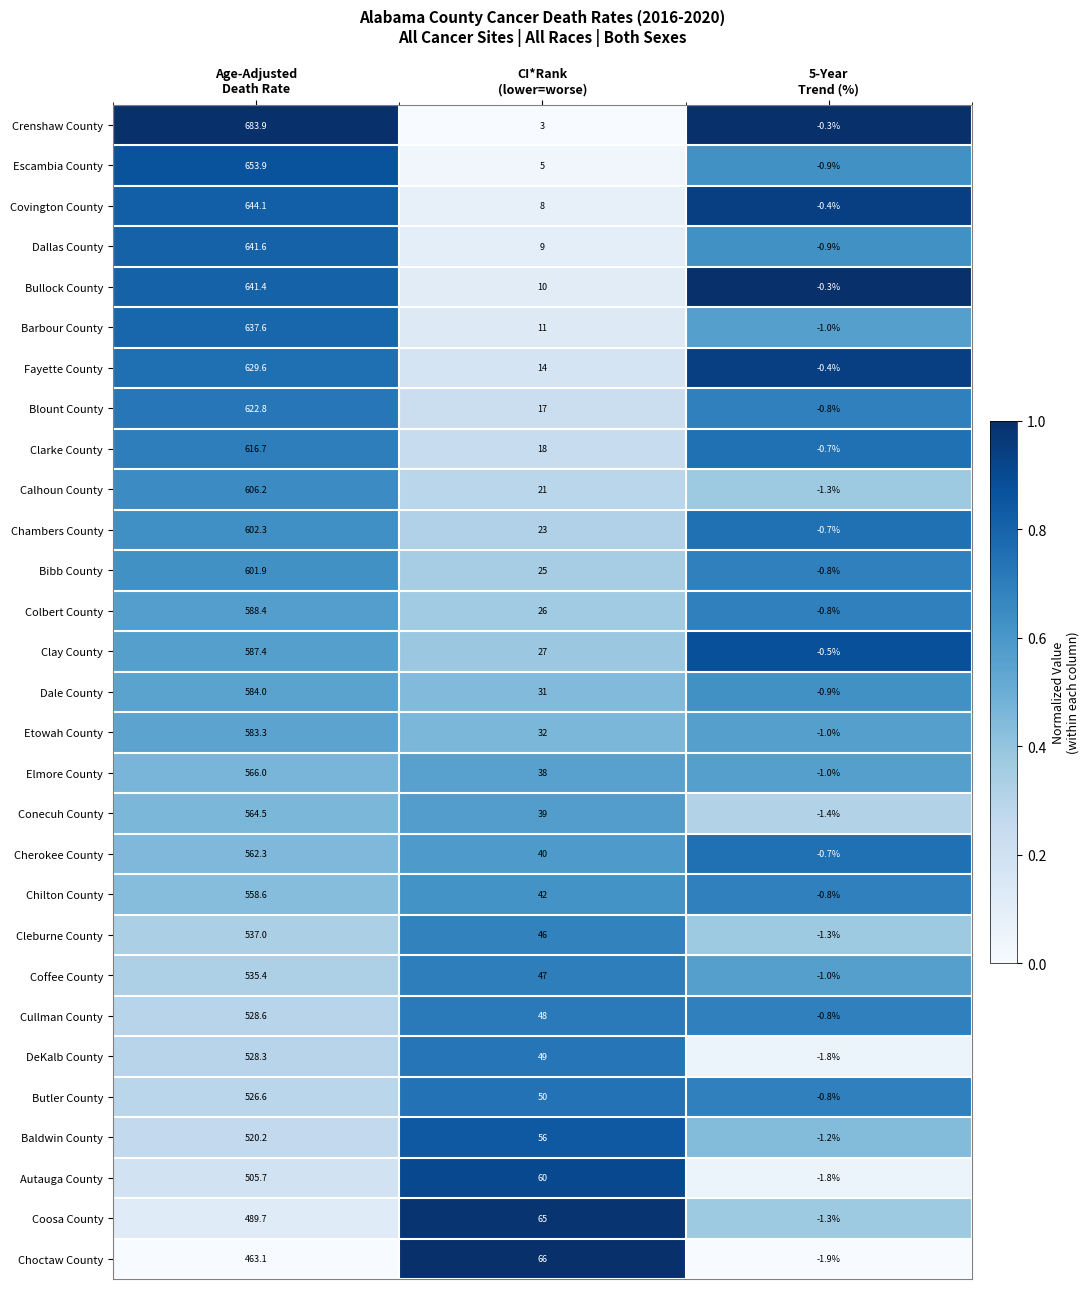

What is the maximum value for Cleburne County?

537.0